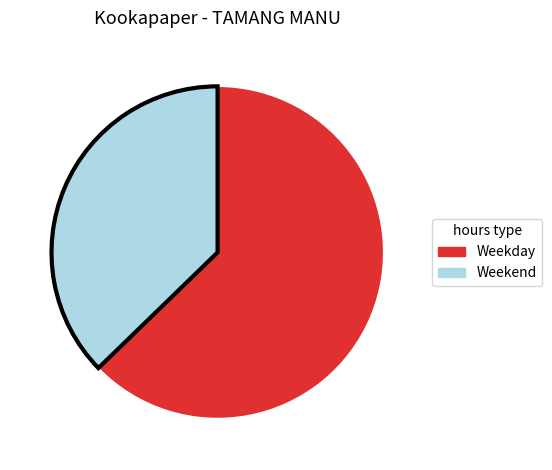

Is there any slice that represents more than half of the pie?

Yes